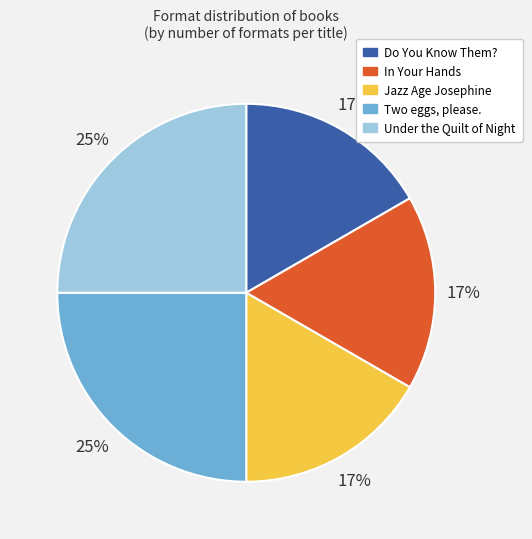

To the nearest percent, what is the average slice percentage?

20%